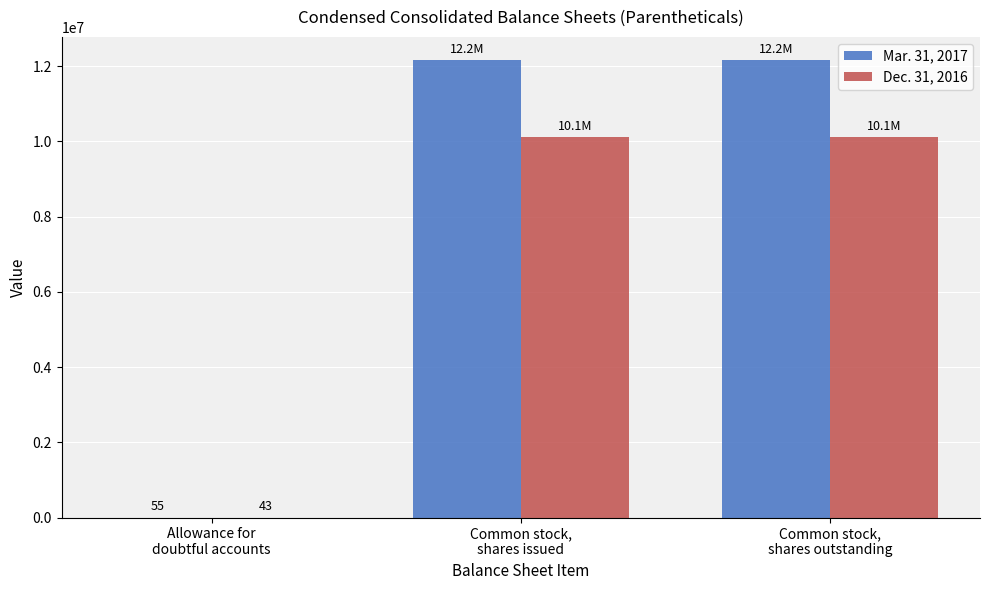

Which series has the largest total across all categories?

Mar. 31, 2017